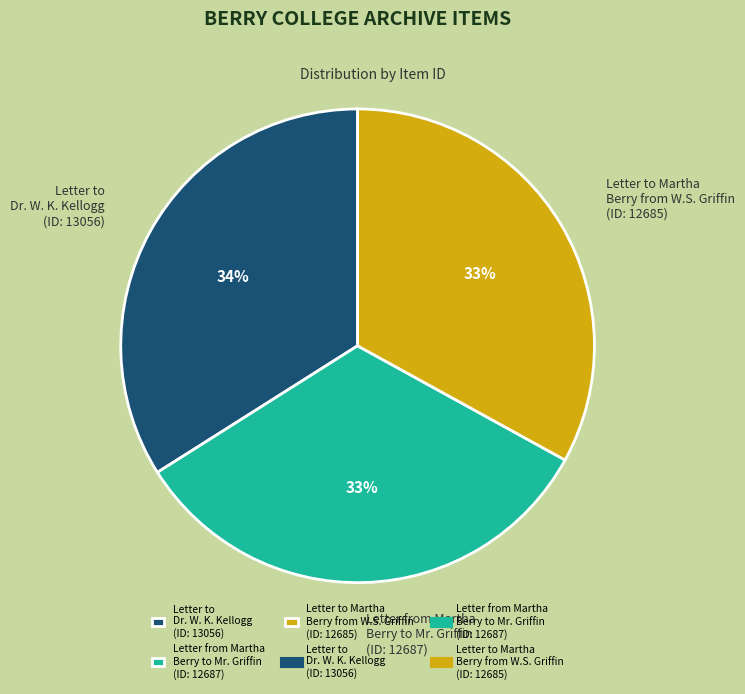

How many segments does this pie chart have?

3